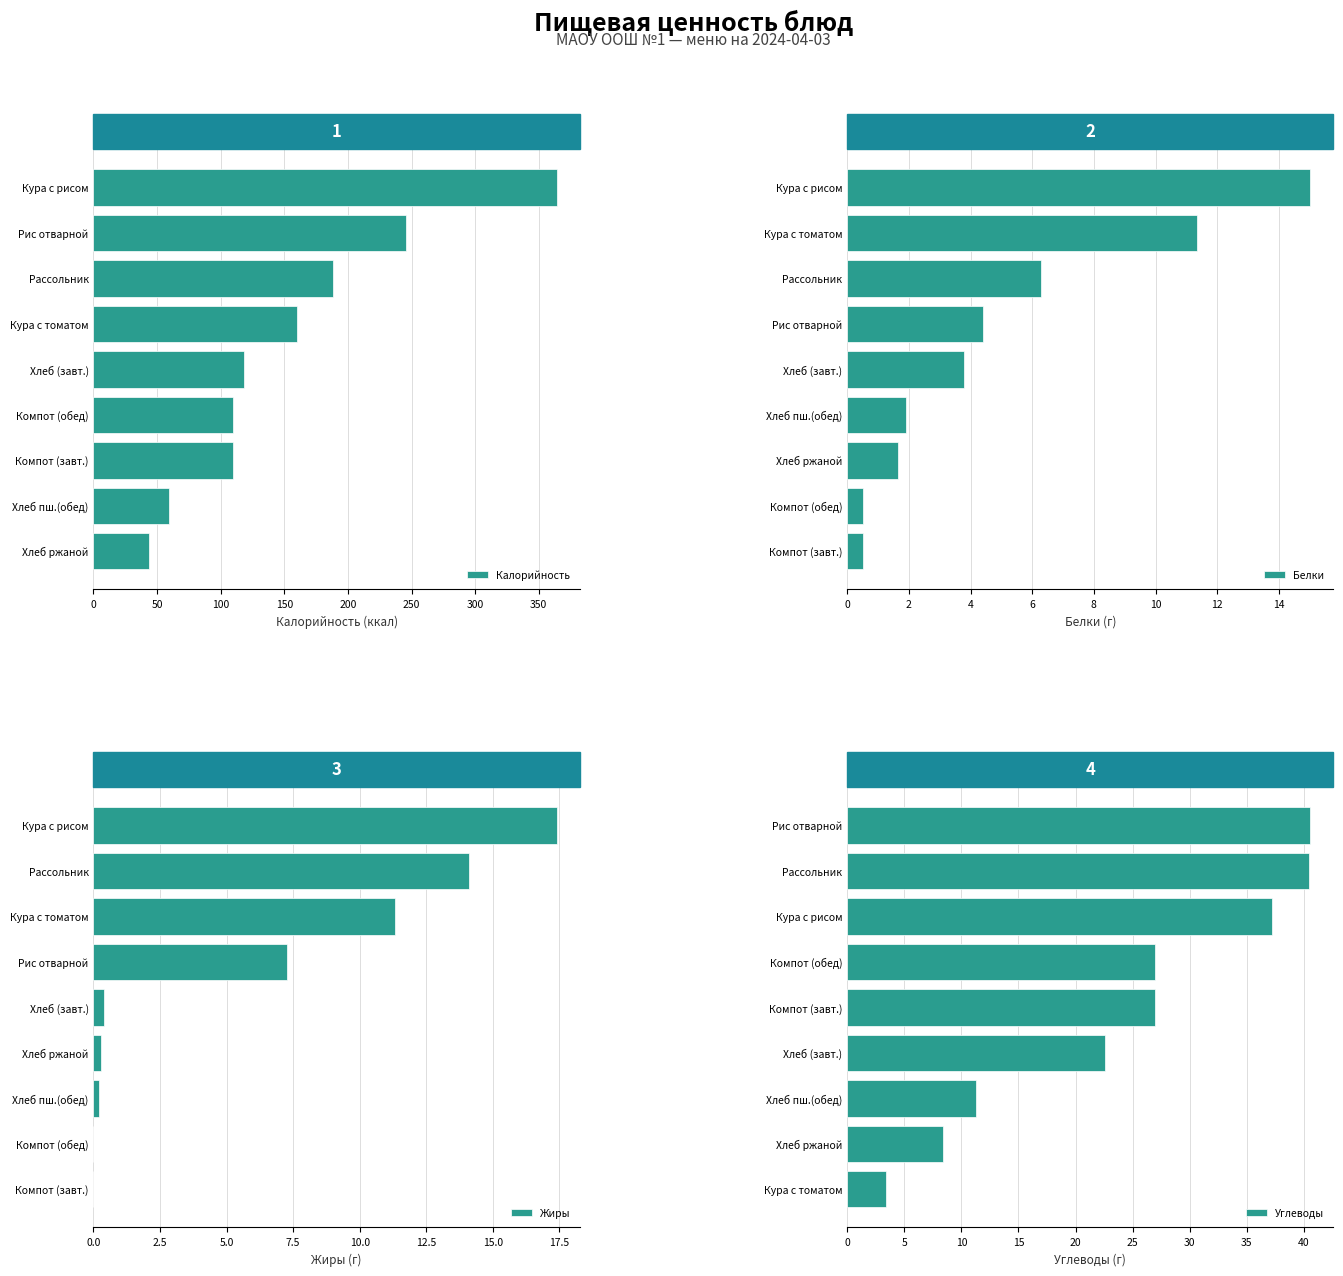

The value of Жиры at Кура с томатом is 18.3. True or false?

False